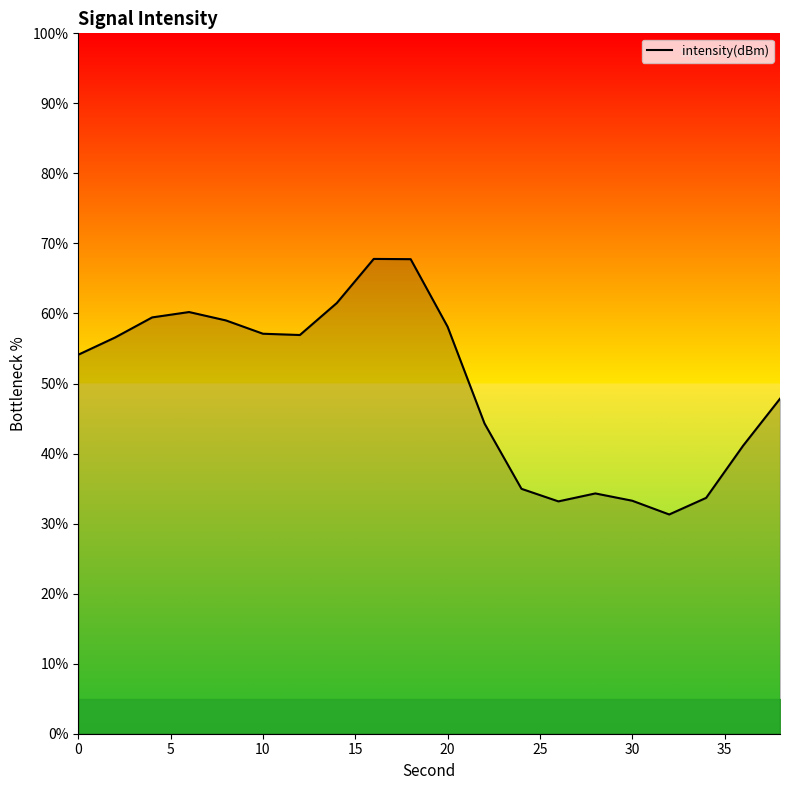

What is the difference between the maximum and minimum values?

36.5